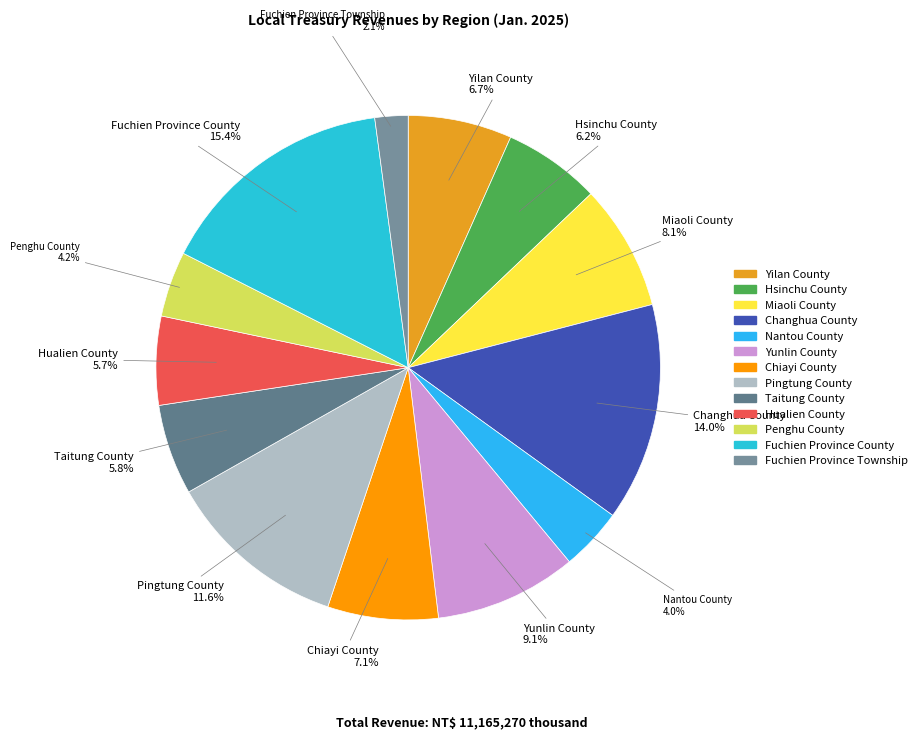

To the nearest percent, what is the difference between the largest and smallest slice percentages?

13%